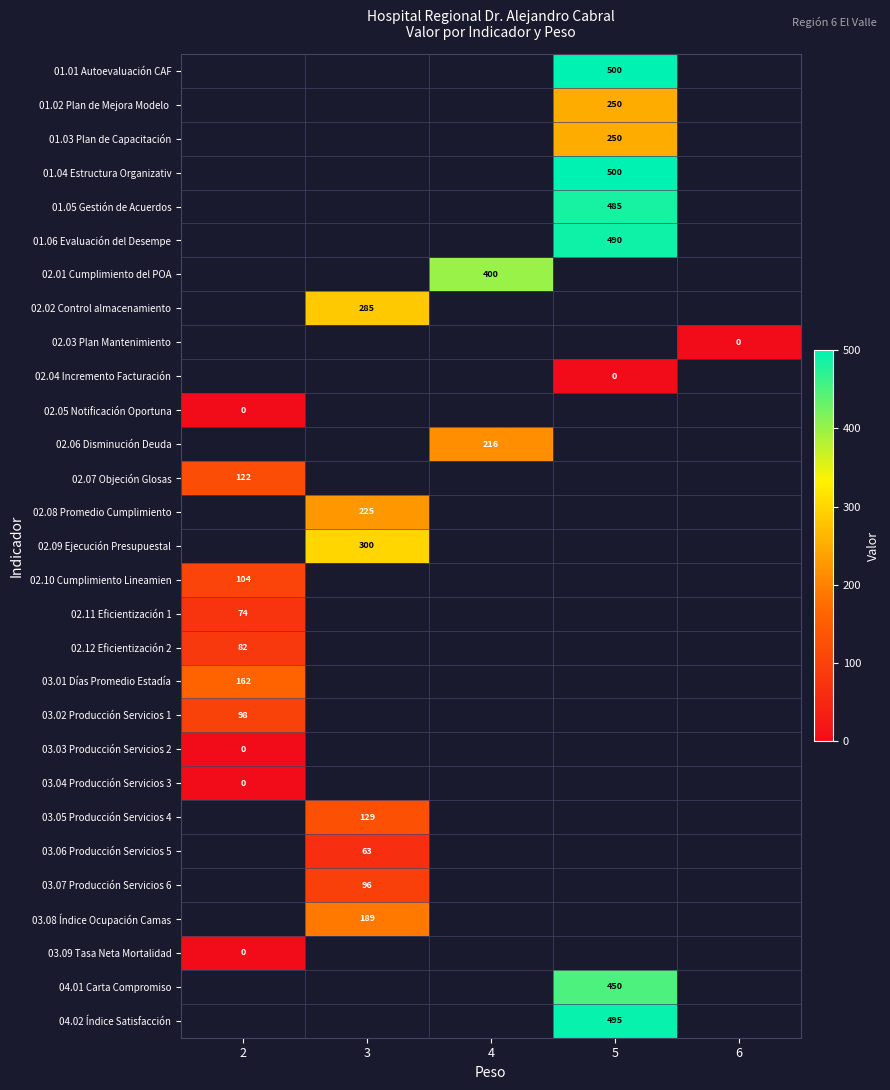

The value of 03.05 Producción Servicios 4 at 3 is 51. True or false?

False